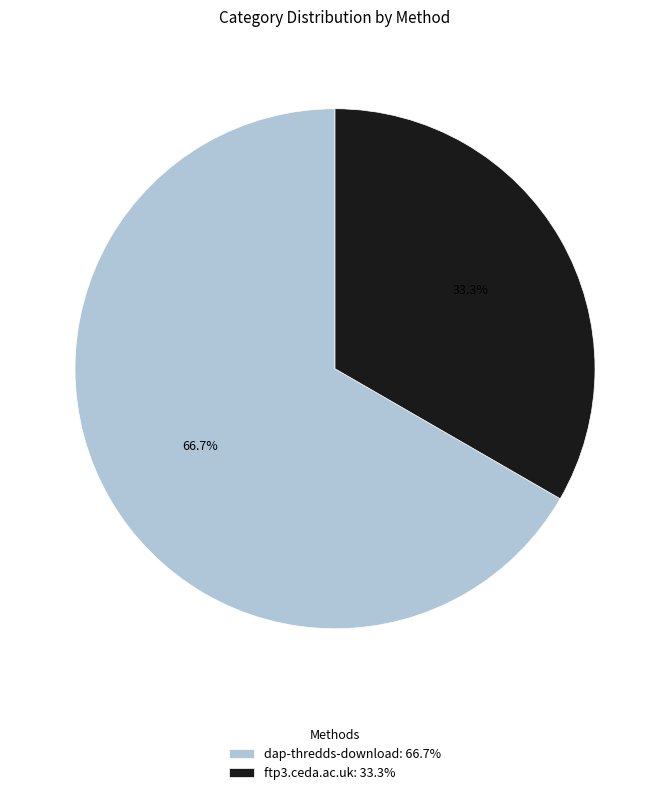

What is the ratio of the value at ftp3.ceda.ac.uk to the value at dap-thredds-download?

0.5